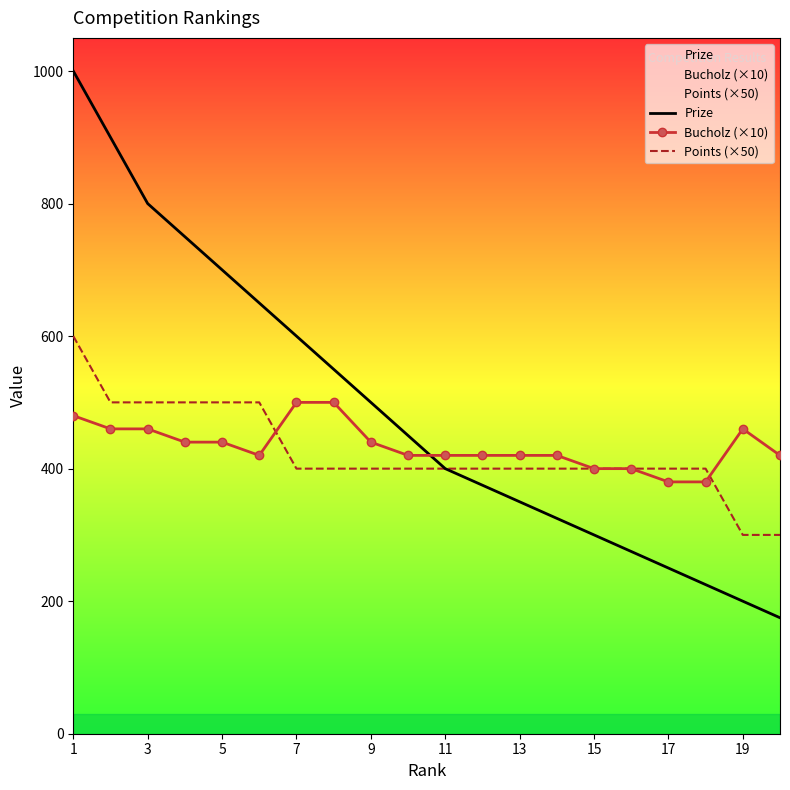

After their last crossing, which series has the higher values: Bucholz (×10) or Prize?

Bucholz (×10)